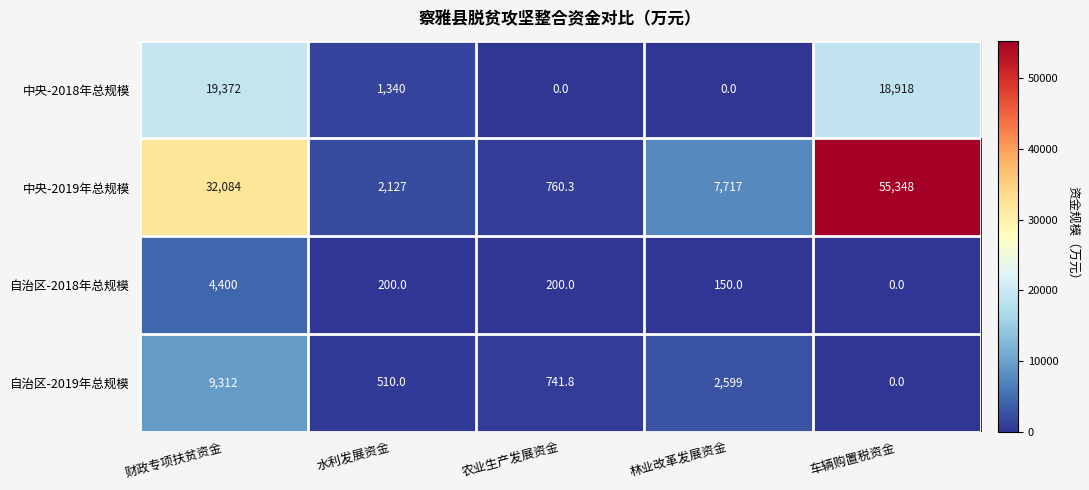

What is the difference between the second highest and second lowest values in the 中央-2019年总规模 series?

29957.0